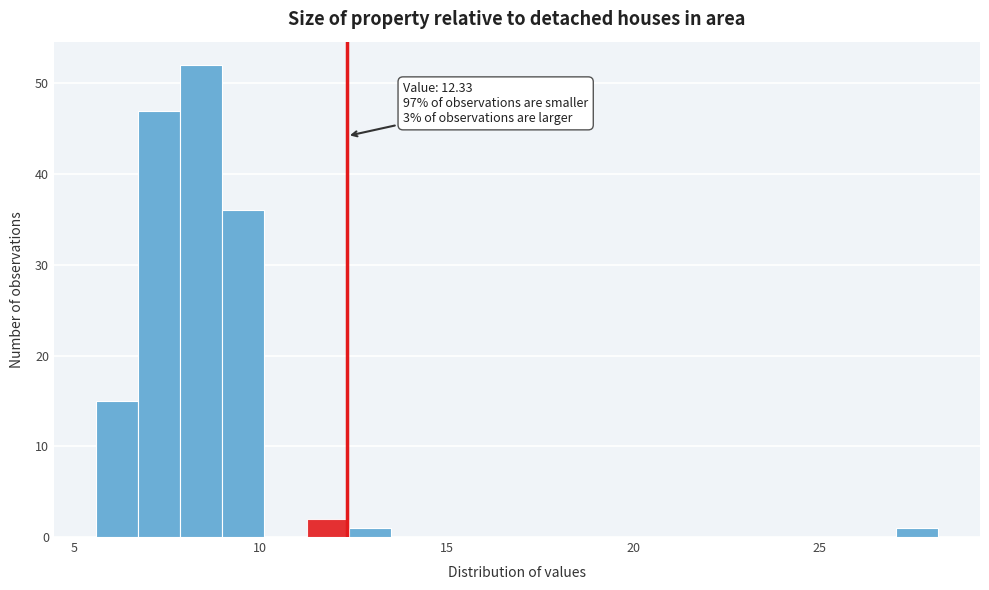

Read against the x-axis, roughly where is the centre of the tallest bar?

8.5